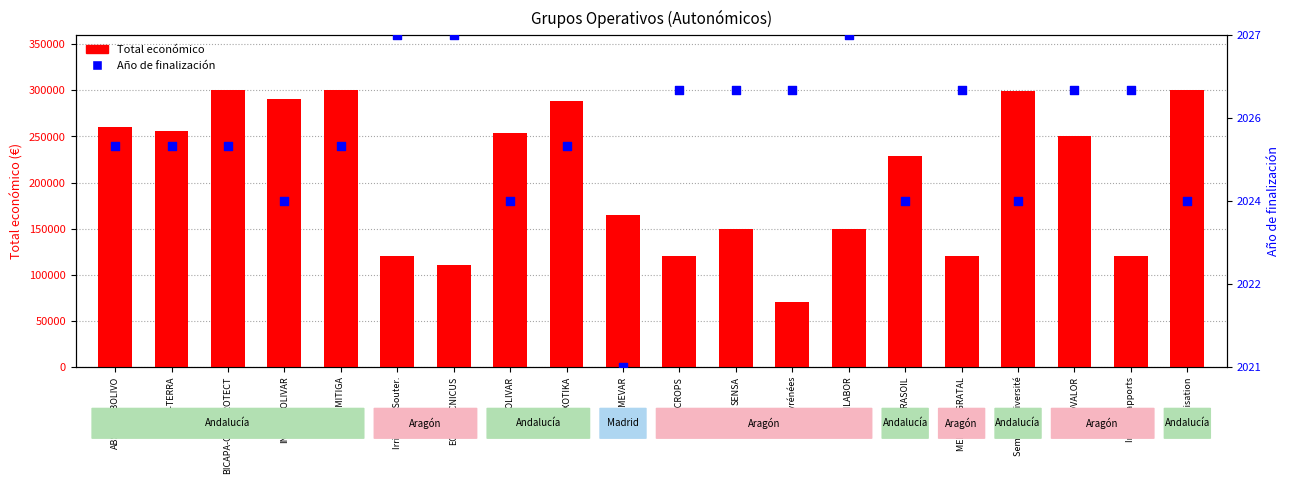

At how many categories does at least one series exceed 162524?

12